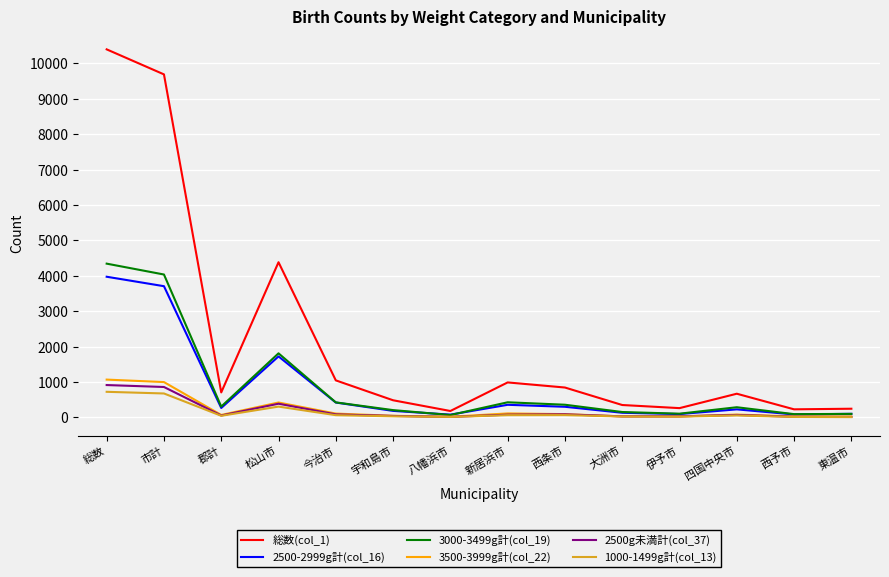

What is the greatest value displayed?

10399